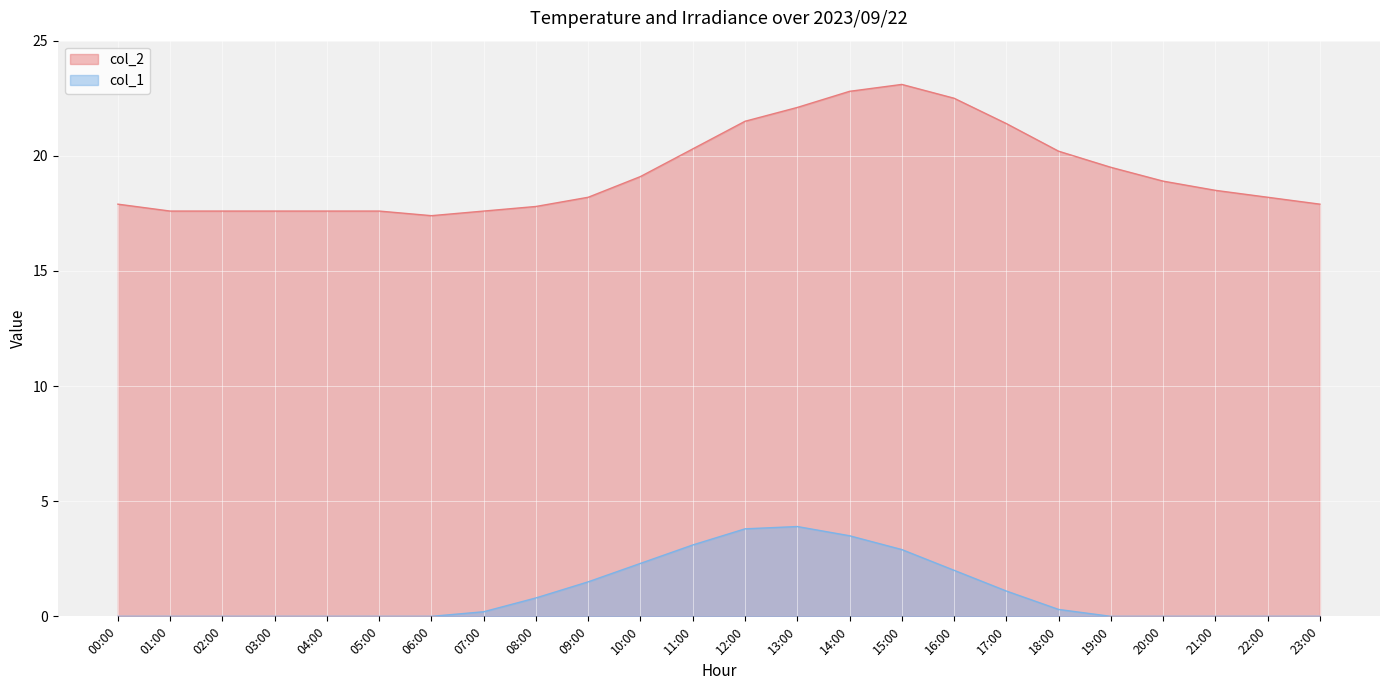

Reading left to right, list all the values displayed in this chart.

col_2: 17.9	17.6	17.6	17.6	17.6	17.6	17.4	17.6	17.8	18.2	19.1	20.3	21.5	22.1	22.8	23.1	22.5	21.4	20.2	19.5	18.9	18.5	18.2	17.9
col_1: 0.0	0.0	0.0	0.0	0.0	0.0	0.0	0.2	0.8	1.5	2.3	3.1	3.8	3.9	3.5	2.9	2.0	1.1	0.3	0.0	0.0	0.0	0.0	0.0